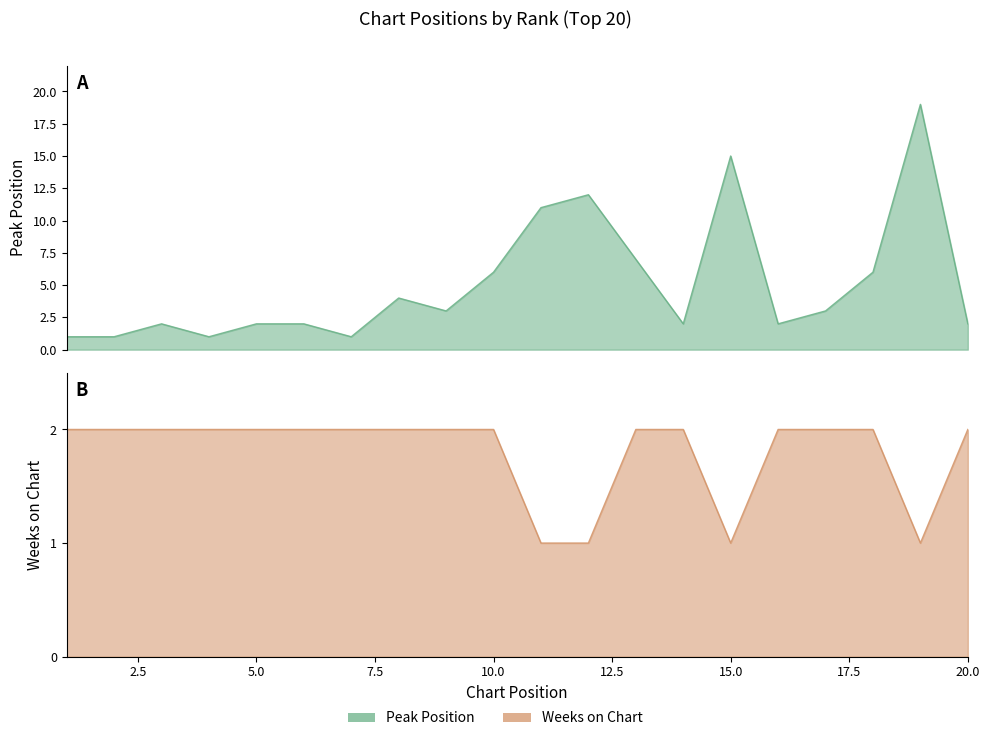

What is the value of the Peak Position point at the 15th from the left?

15